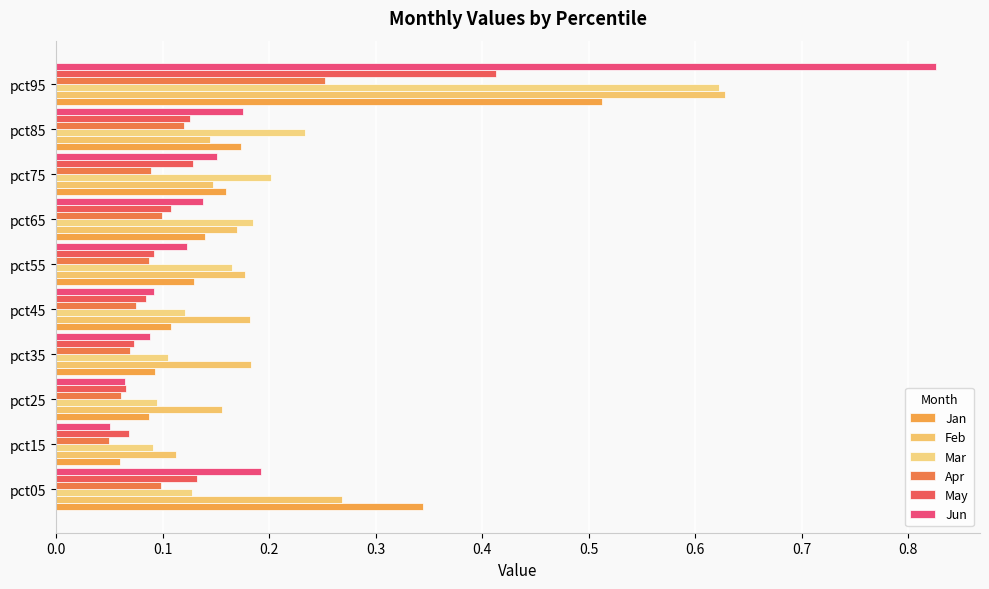

At which category does the chart reach its minimum across all series?

pct15